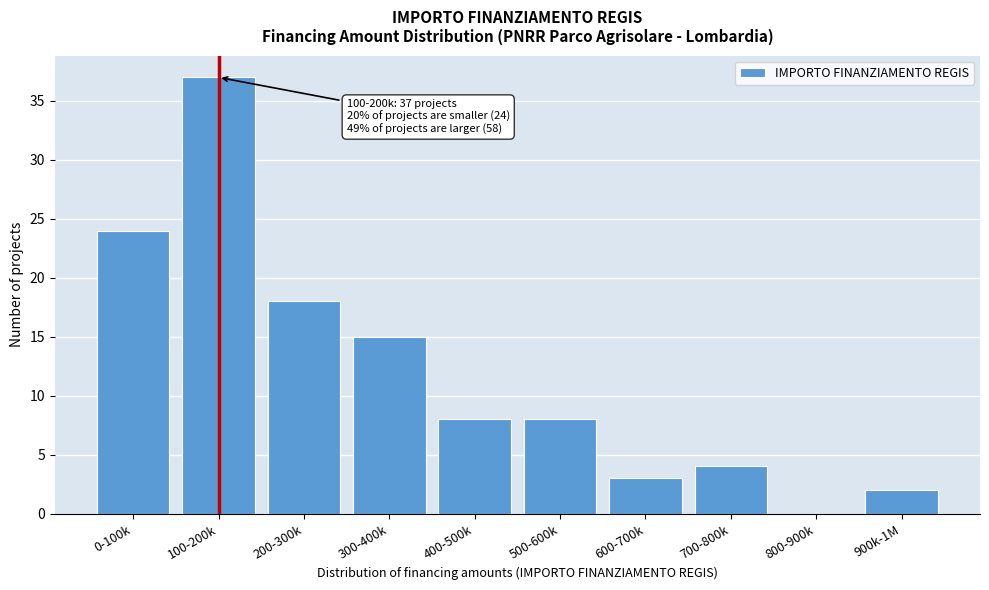

Reading right to left, what are all the values shown in this chart?

900k-1M=2	800-900k=0	700-800k=4	600-700k=3	500-600k=8	400-500k=8	300-400k=15	200-300k=18	100-200k=37	0-100k=24